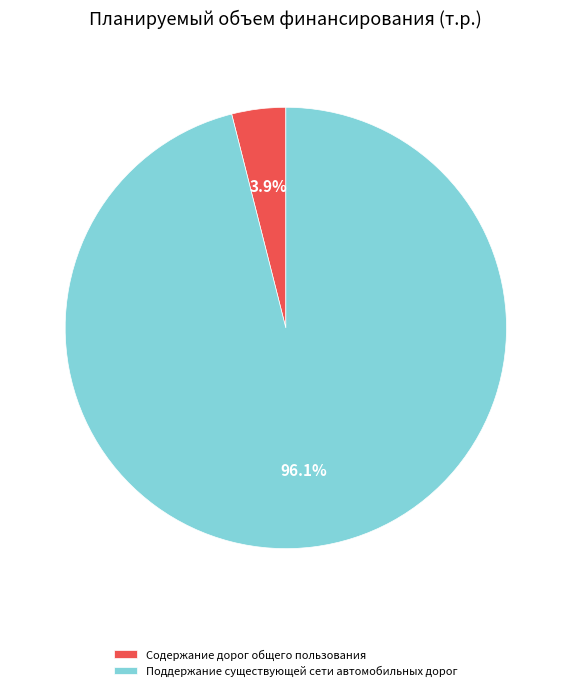

To the nearest percent, what is the average slice percentage?

50%